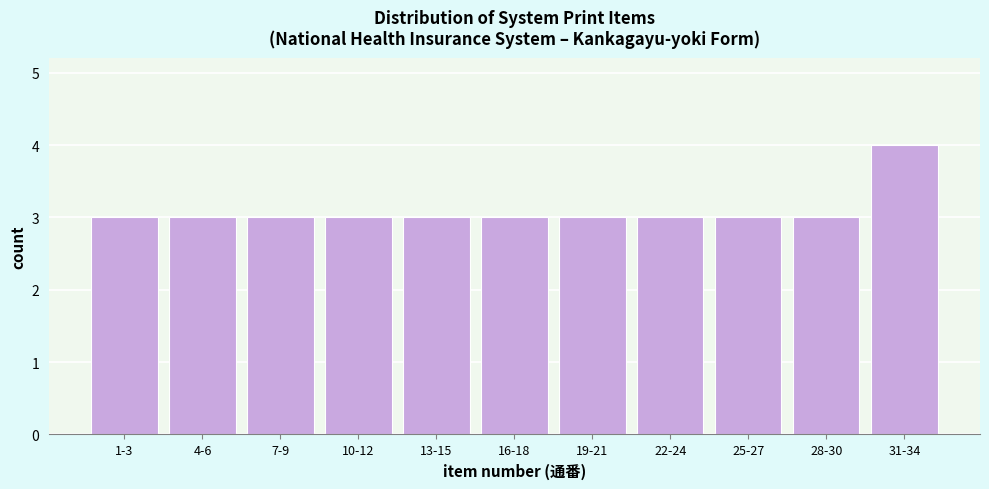

Reading right to left, what are all the values shown in this chart?

4	3	3	3	3	3	3	3	3	3	3